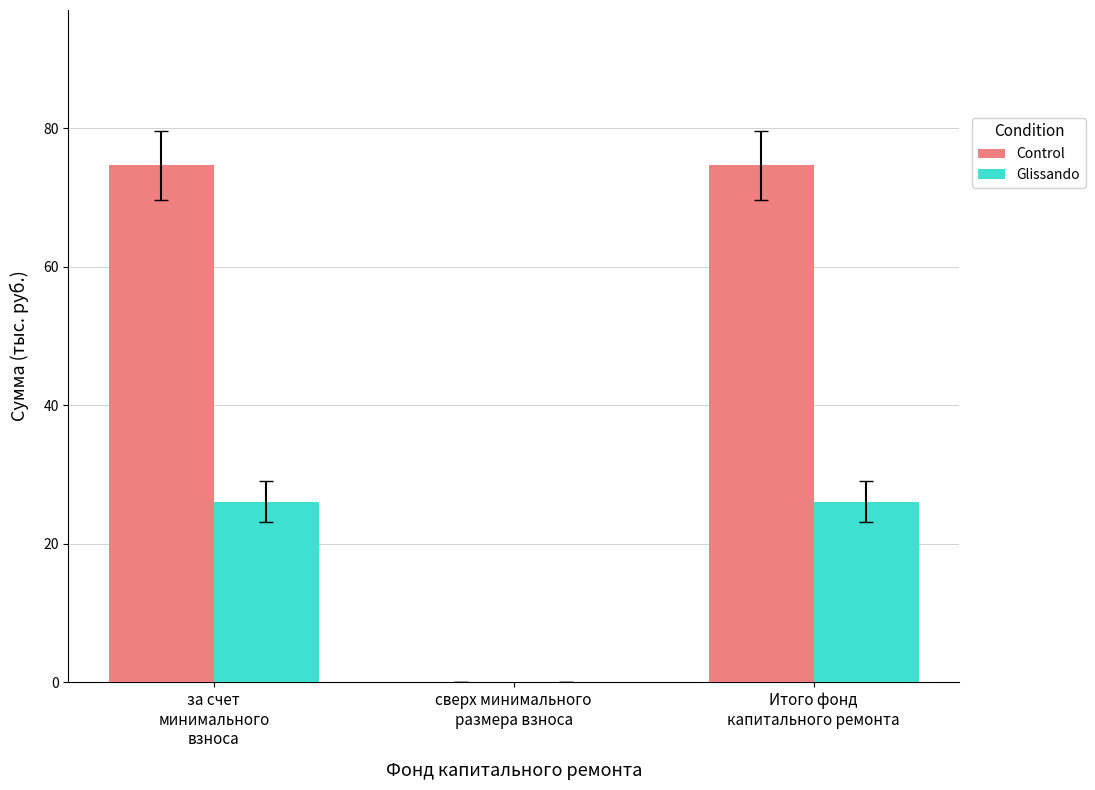

Count the number of categories in the chart.

3